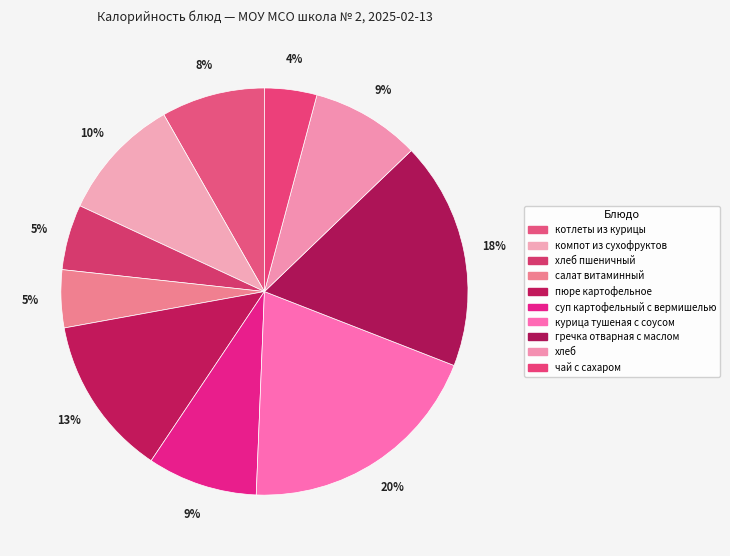

How many segments does this pie chart have?

10